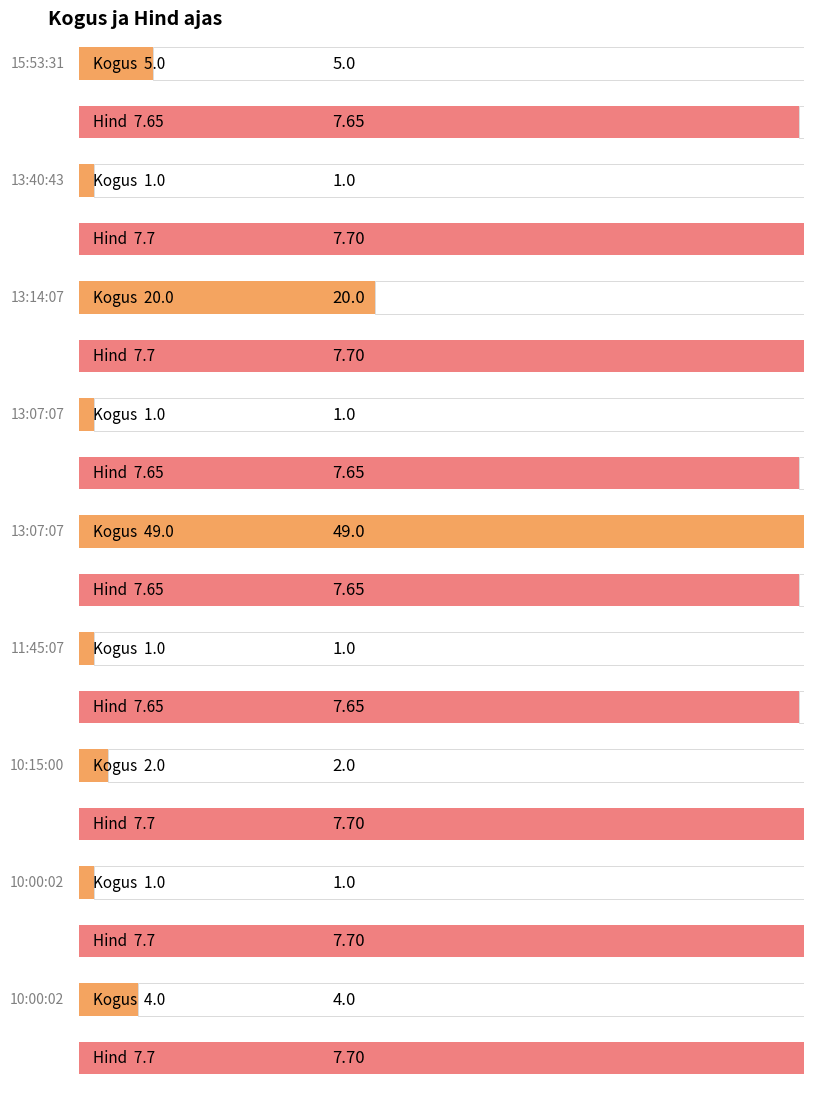

Reading left to right, list all the values displayed in this chart.

Kogus: 5.0	1.0	20.0	1.0	49.0	1.0	2.0	1.0	4.0
Hind: 7.7	7.7	7.7	7.7	7.7	7.7	7.7	7.7	7.7